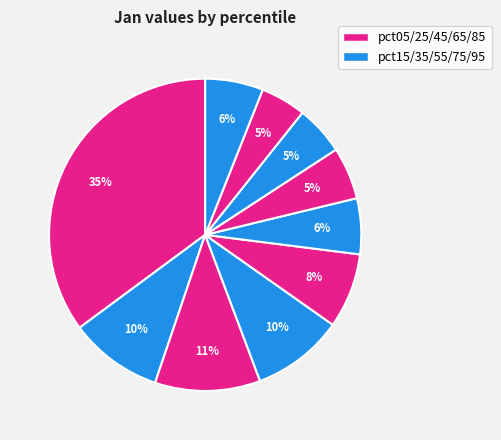

Which category has the biggest portion of the pie?

pct05